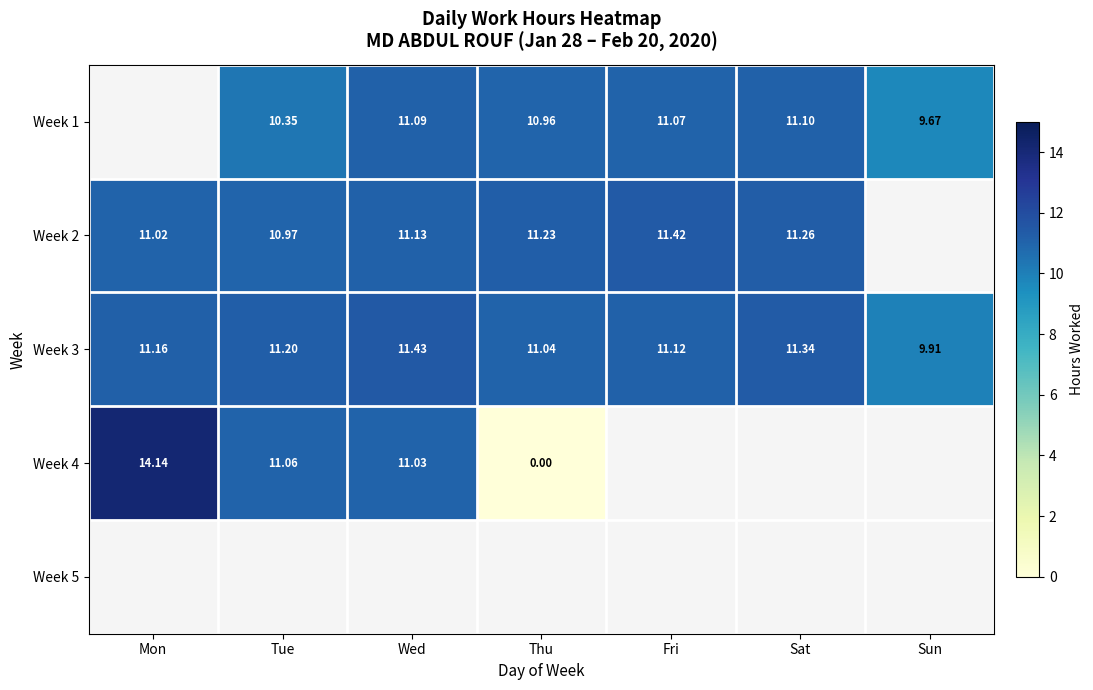

How many distinct data groups are displayed?

5